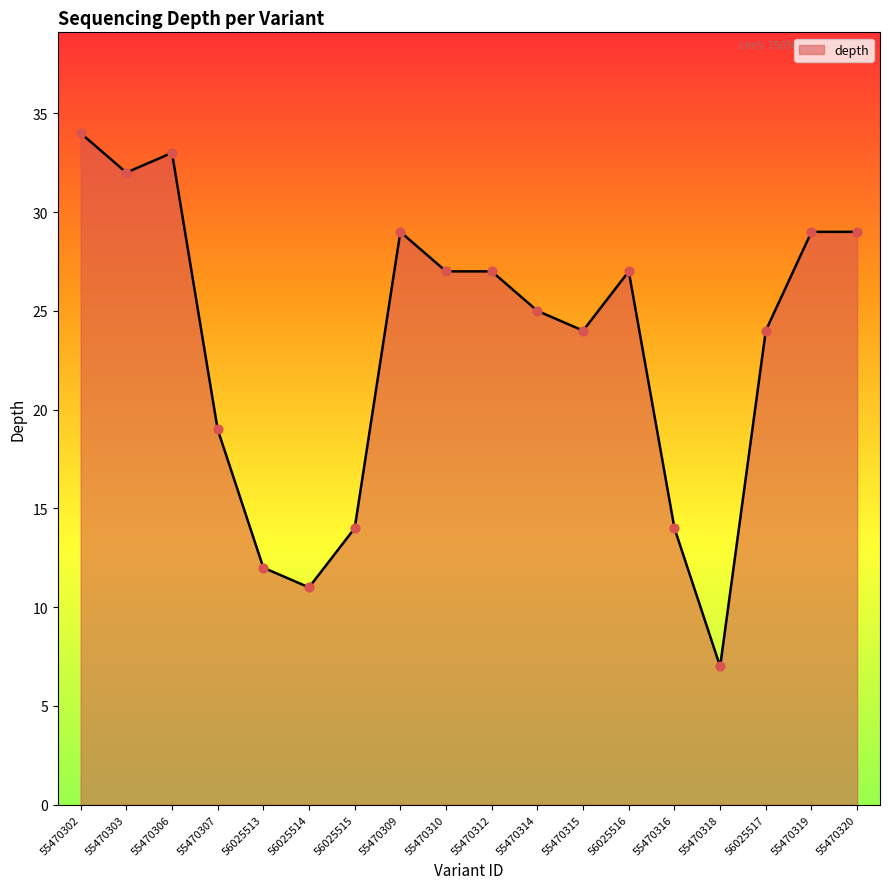

What is the change in value from 55470314 to 55470316?

-11